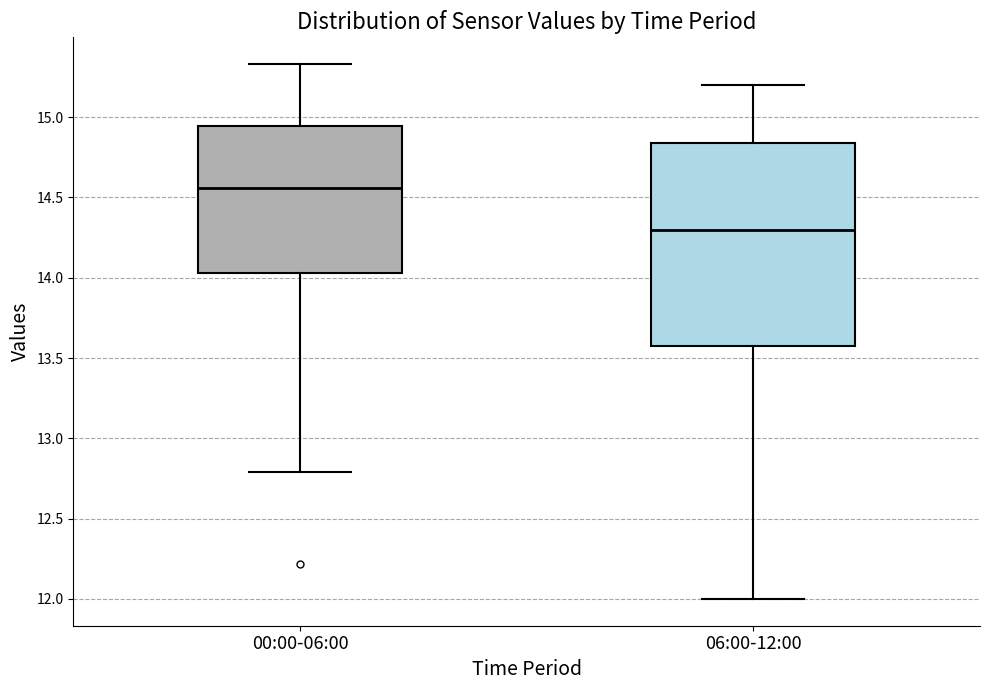

Reading left to right, transcribe this box plot: for each box, give where its median line is, the range the box spans, and where its two whiskers end, as read against the y-axis. The values are not printed on the chart, so give them approximately, as read against the axis.

00:00-06:00: median 14.55, box 14.05 to 14.95, whiskers 12.80 to 15.35
06:00-12:00: median 14.30, box 13.60 to 14.85, whiskers 12.00 to 15.20